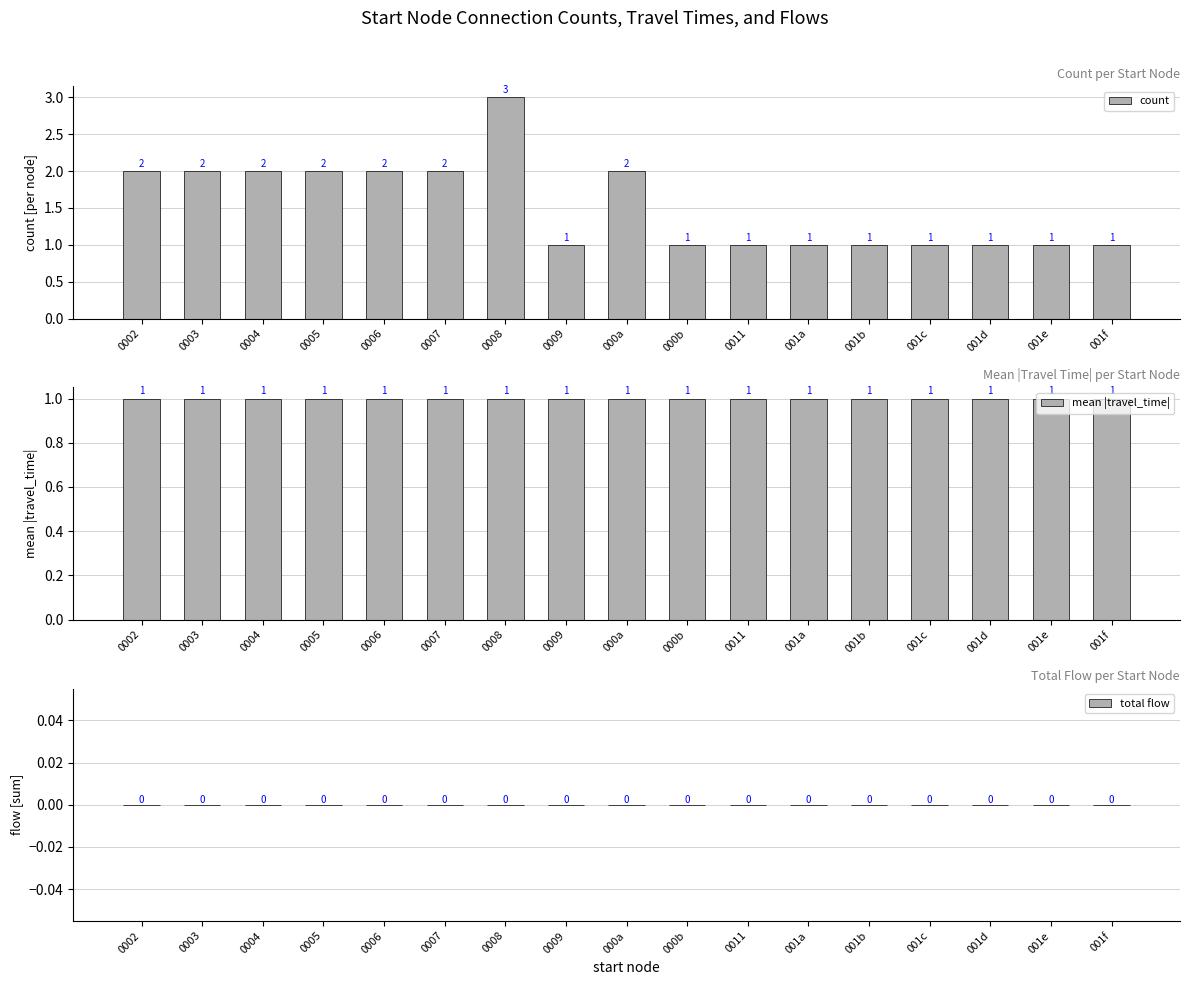

Reading right to left, transcribe all the data shown in this chart.

count: 001f=1	001e=1	001d=1	001c=1	001b=1	001a=1	0011=1	000b=1	000a=2	0009=1	0008=3	0007=2	0006=2	0005=2	0004=2	0003=2	0002=2
mean |travel_time|: 001f=1	001e=1	001d=1	001c=1	001b=1	001a=1	0011=1	000b=1	000a=1	0009=1	0008=1	0007=1	0006=1	0005=1	0004=1	0003=1	0002=1
total flow: 001f=0	001e=0	001d=0	001c=0	001b=0	001a=0	0011=0	000b=0	000a=0	0009=0	0008=0	0007=0	0006=0	0005=0	0004=0	0003=0	0002=0